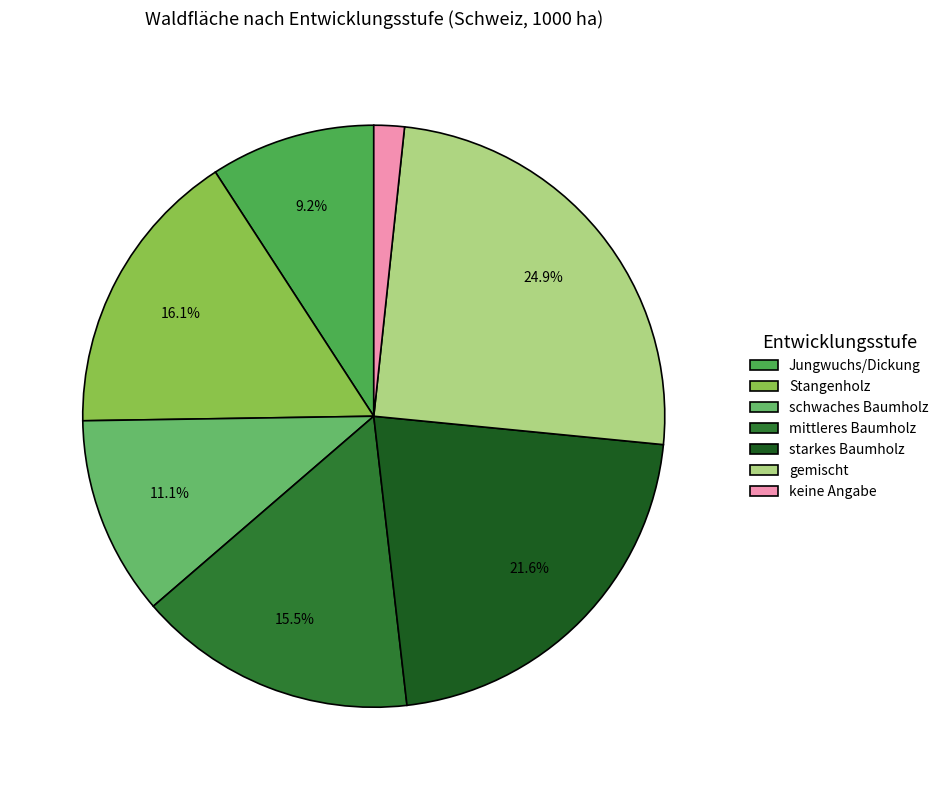

What is the ratio of the value at Stangenholz to the value at schwaches Baumholz?

1.5